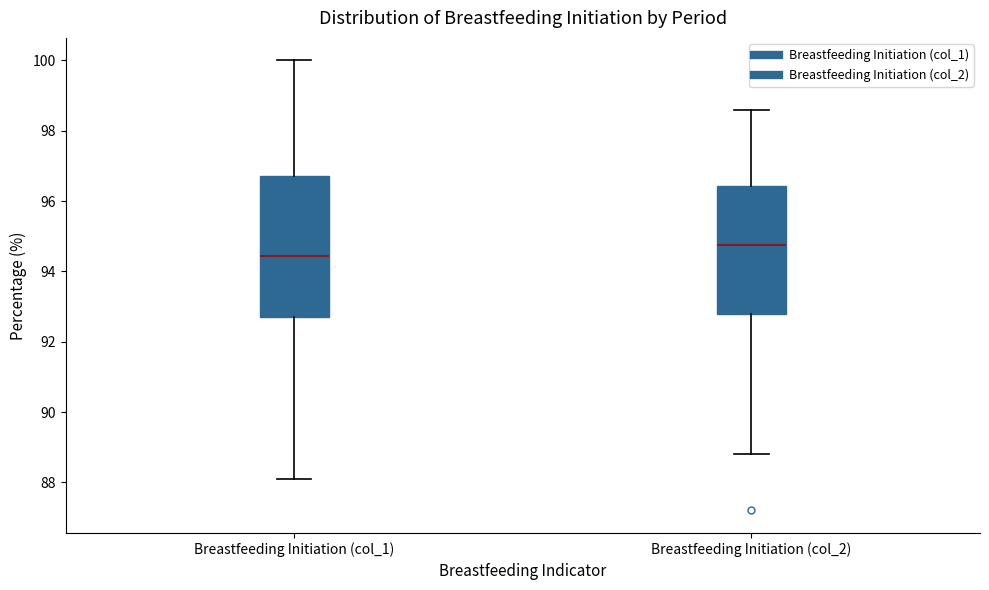

Where does the lower whisker of the box for Breastfeeding Initiation (col_1) end on the y-axis? The values are not printed on the chart, so give them approximately, as read against the axis.

88.2